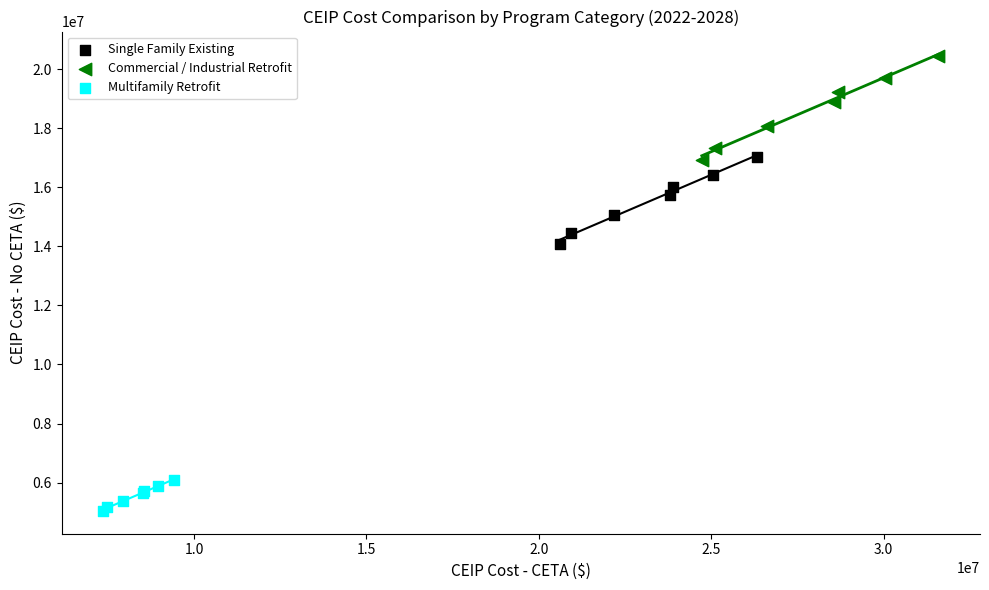

Which series contains the lowest Y value?

Multifamily Retrofit